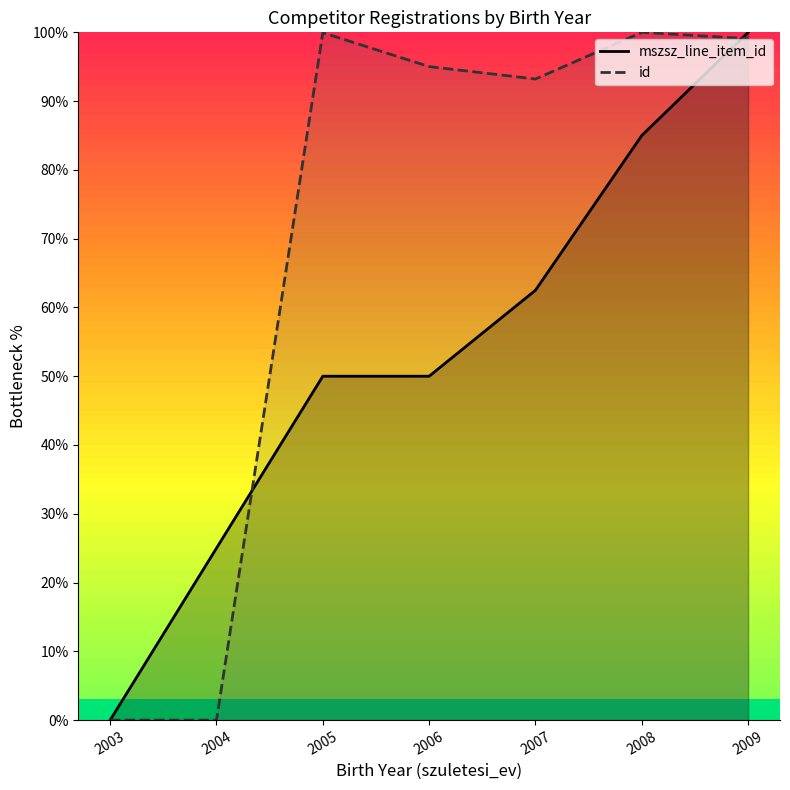

Rank the series by their average value, from lowest to highest.

mszsz_line_item_id, id